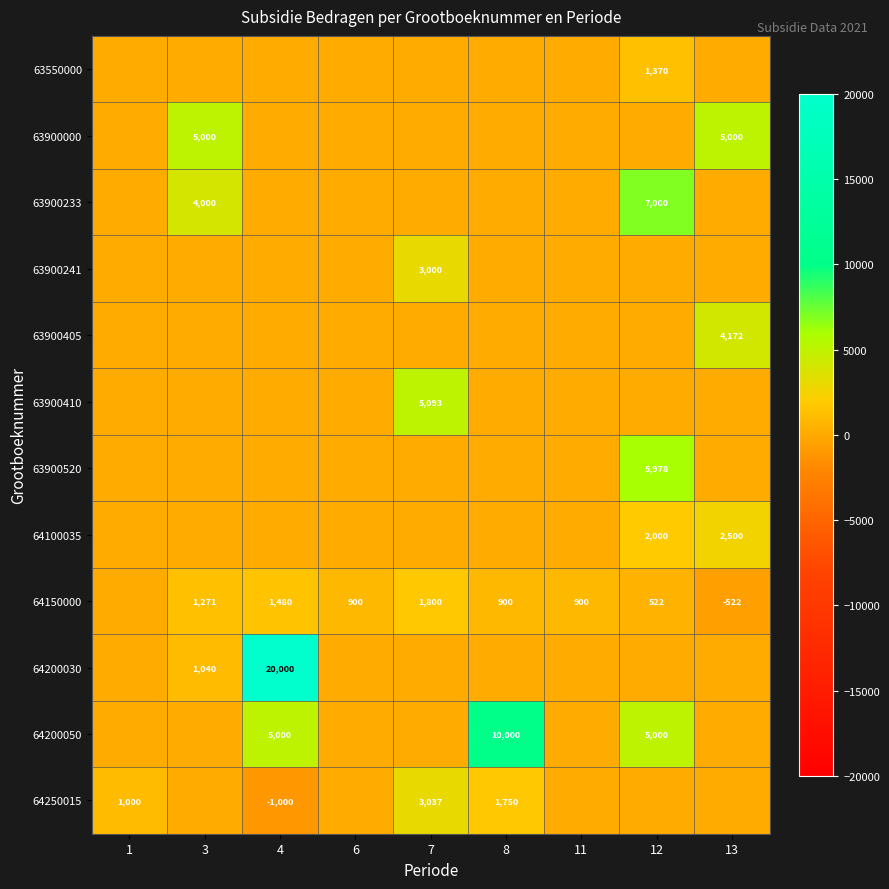

What is the total value across all series at 6?

900